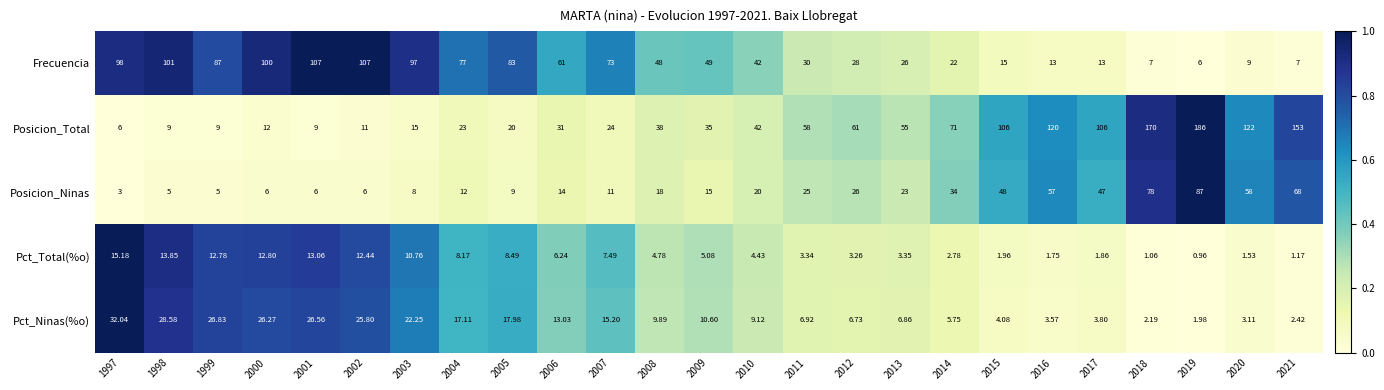

Which series has the largest range (max minus min)?

Posicion_Total